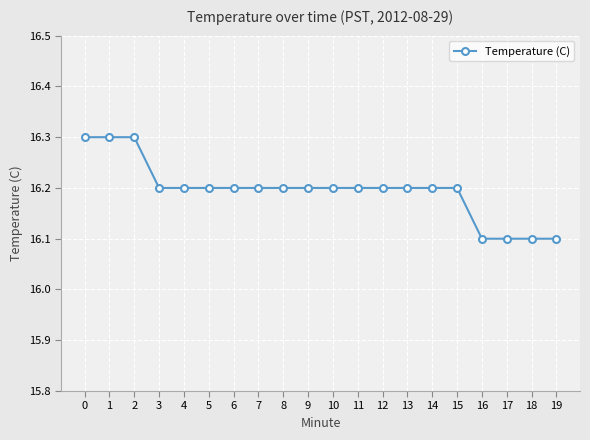

What is the sum of the values at 2 and 13?

32.5